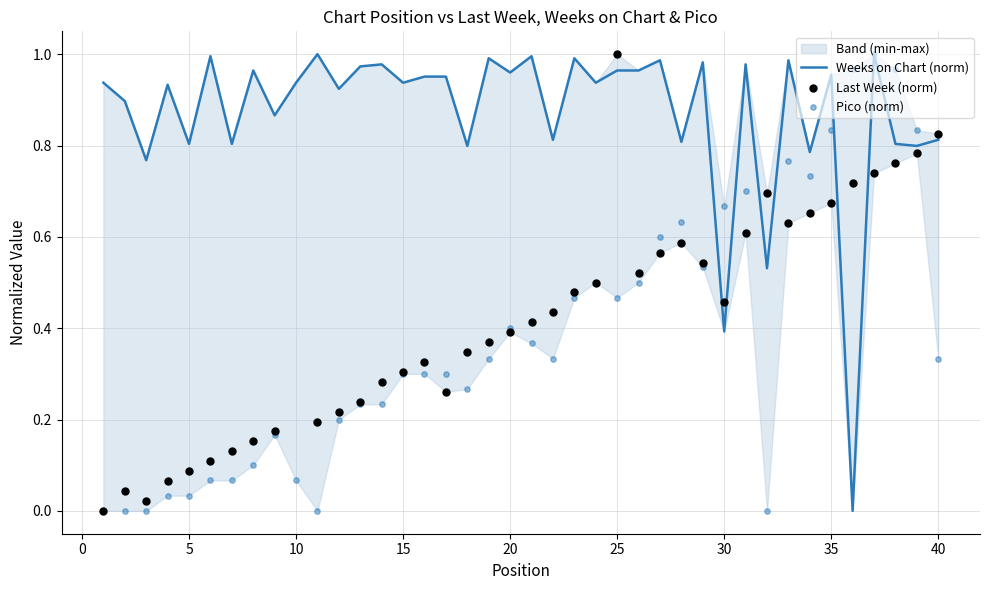

Which series contains the highest Y value?

Weeks on Chart (norm)